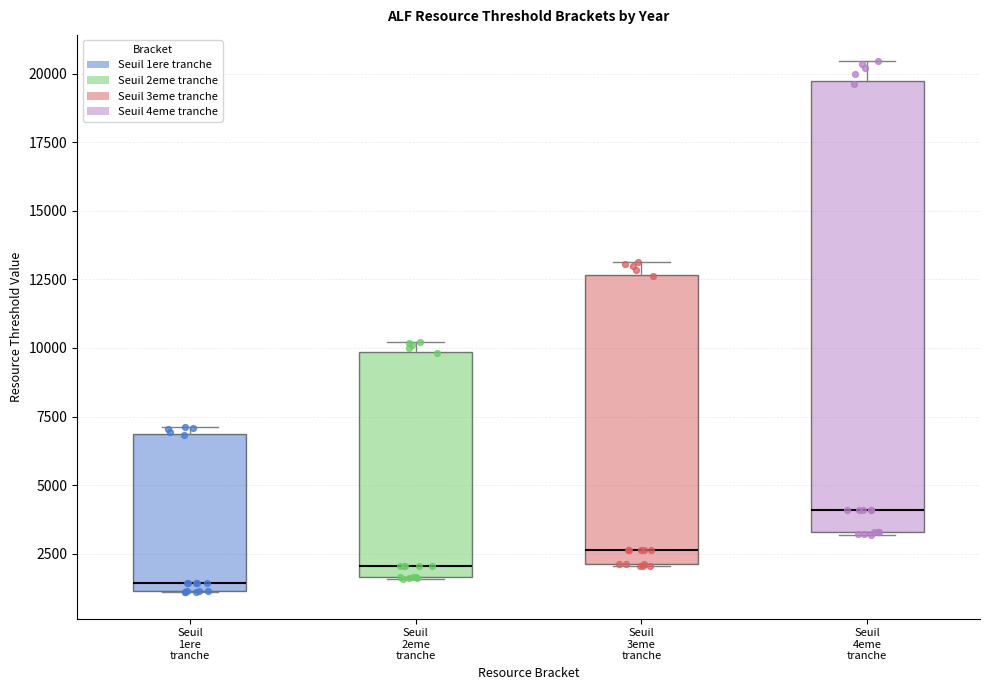

Where is the lower edge of the box for Seuil 2eme tranche on the y-axis? The values are not printed on the chart, so give them approximately, as read against the axis.

1500